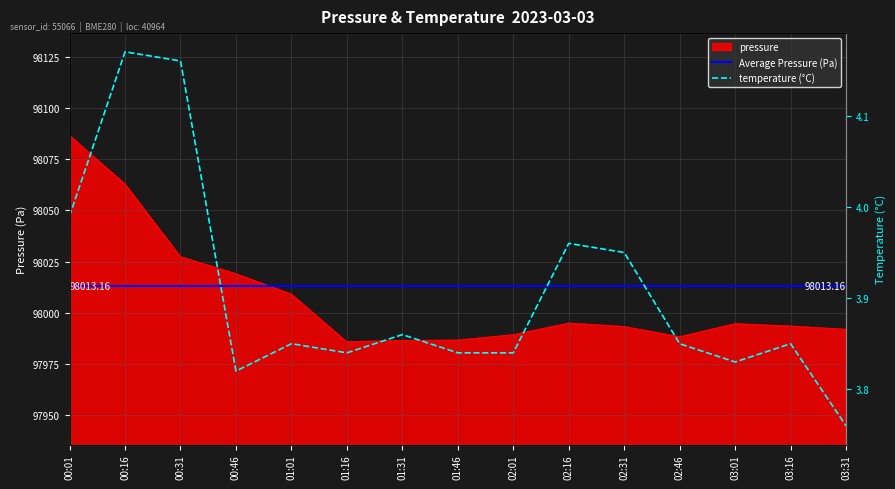

At which label does temperature reach its peak?

00:16